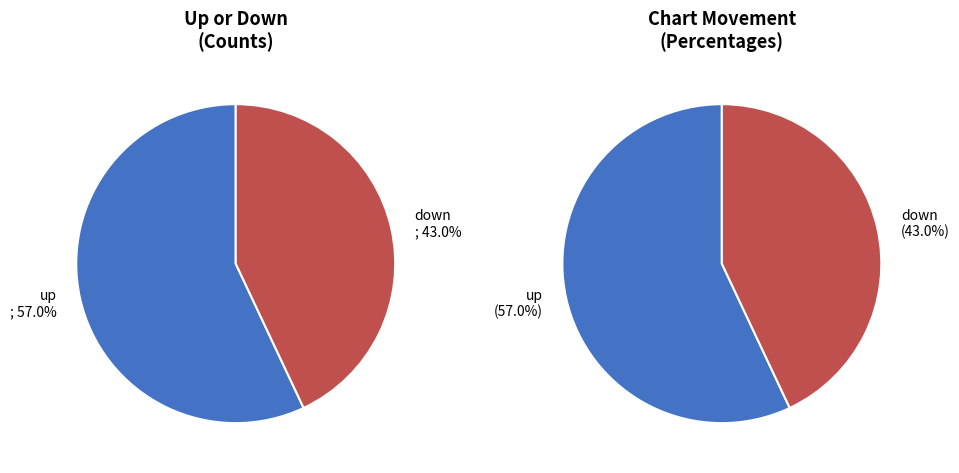

What portion of the pie excludes down?

57.0%